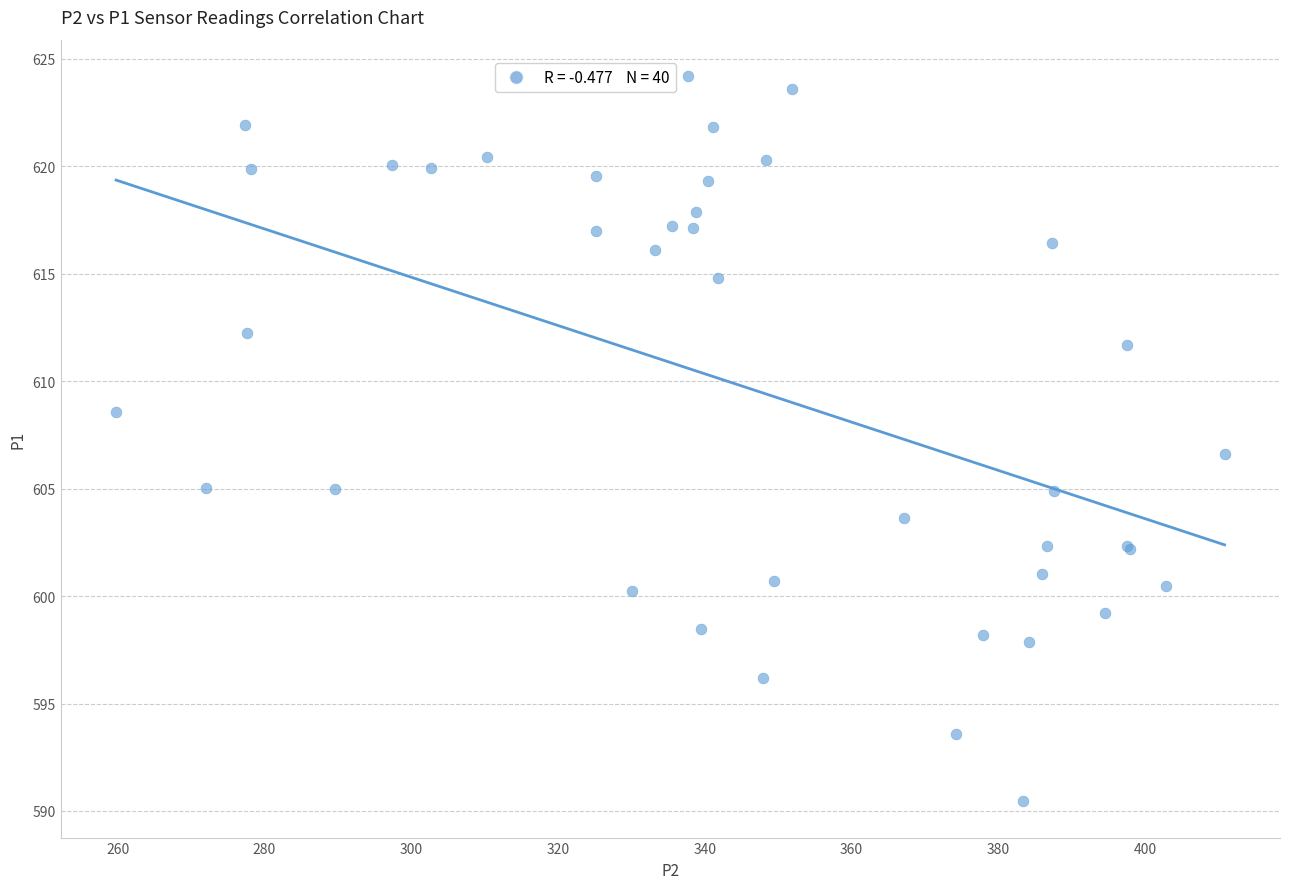

What Y value in the scatter plot is closest to 607?

606.6